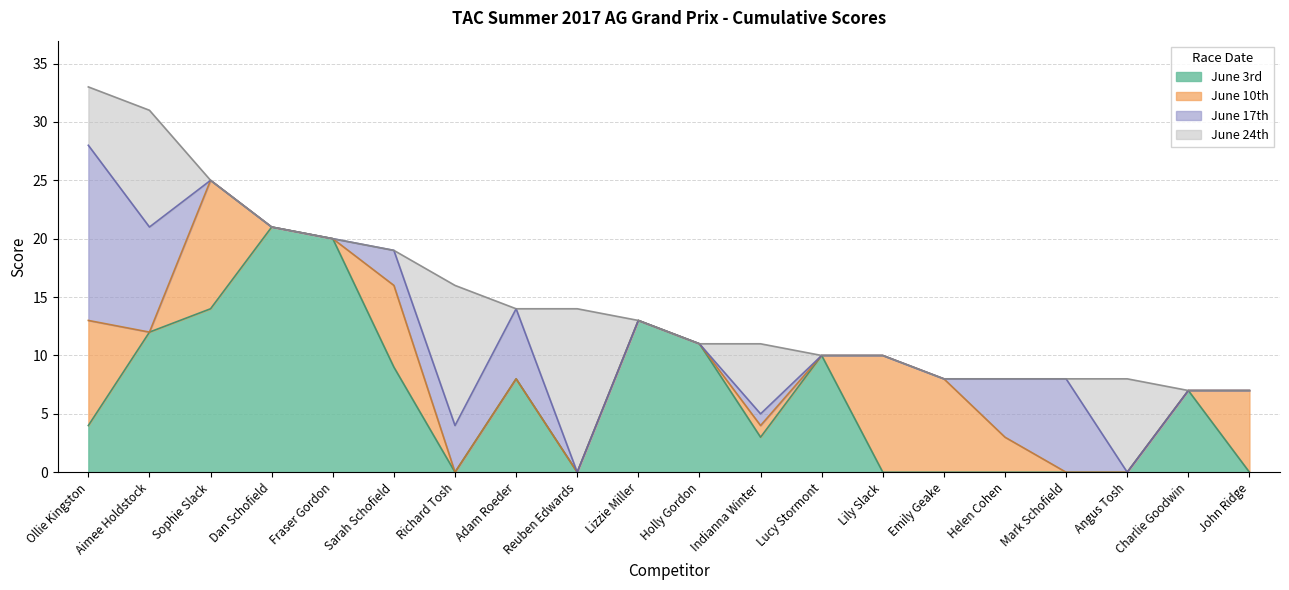

What is the label of the 6th point from the right?

Emily Geake